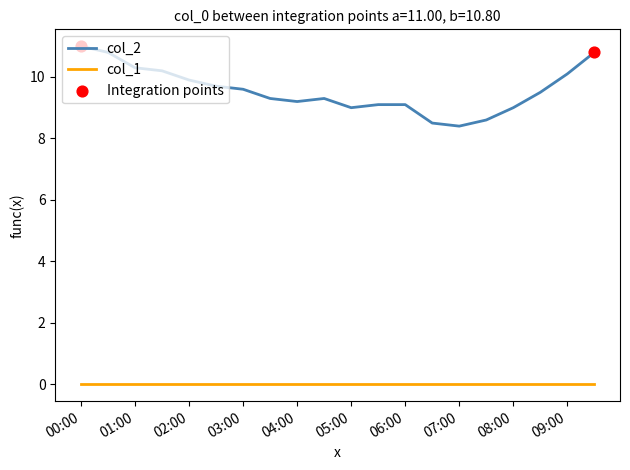

Which series has the widest spread of values?

col_2